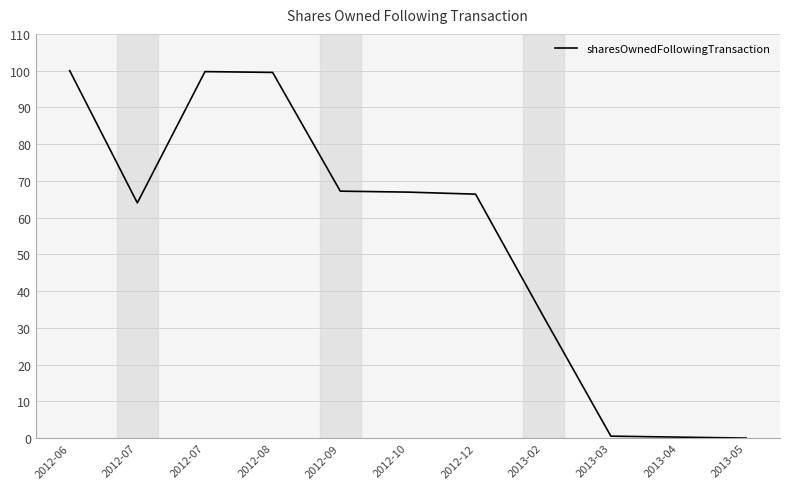

How many lines are shown in the chart?

1